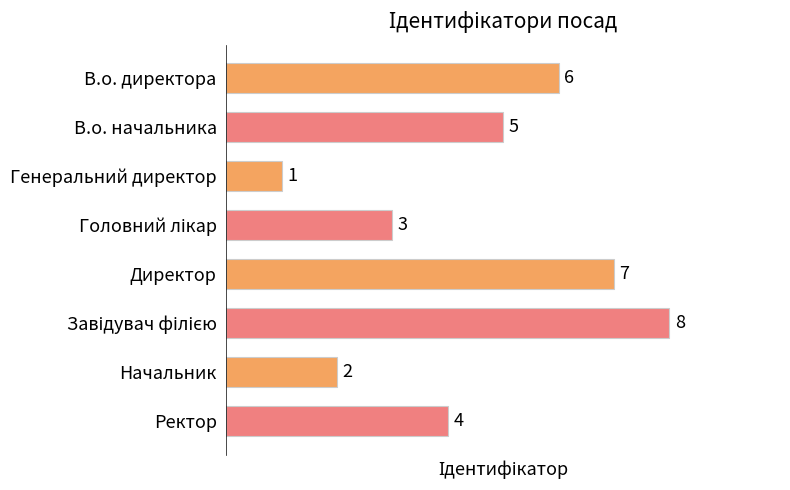

What is the difference between the maximum and minimum values?

7